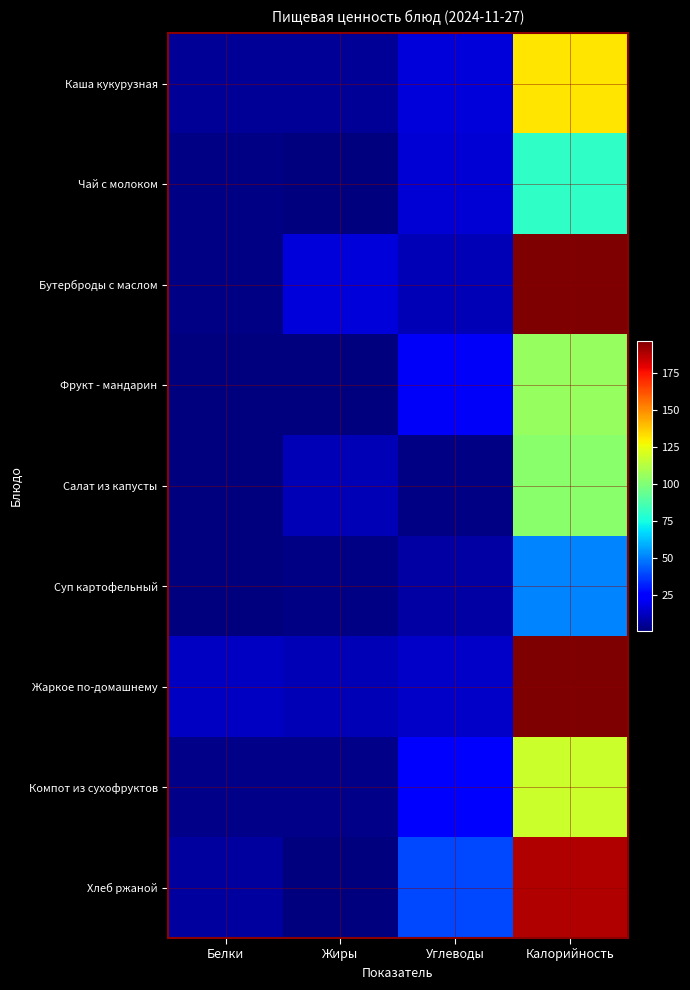

Which series has the largest range (max minus min)?

Бутерброды с маслом